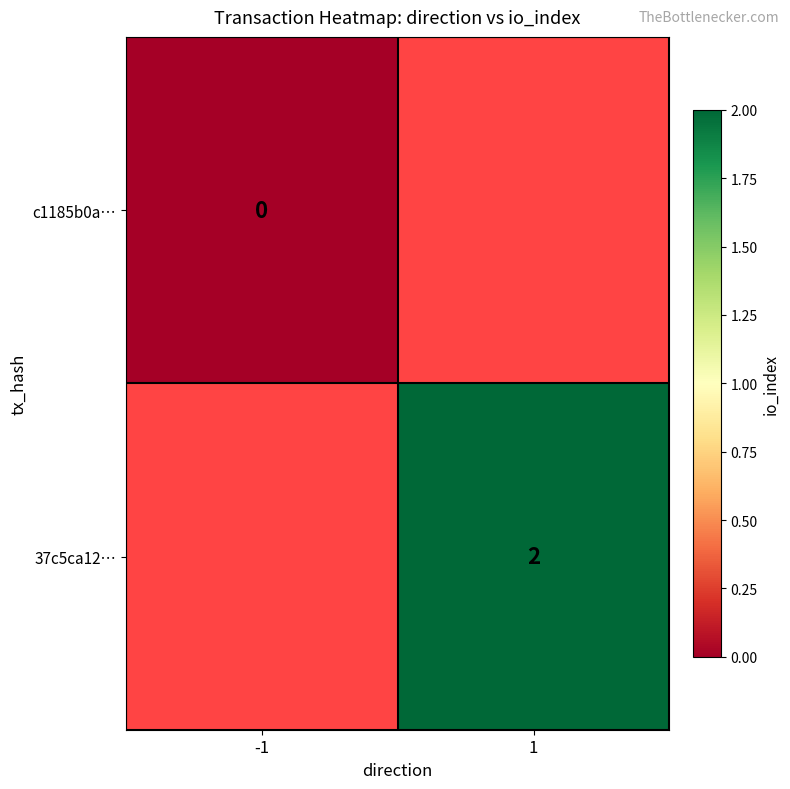

Is the value of 37c5ca12… at 1 greater than the value of c1185b0a… at -1?

Yes